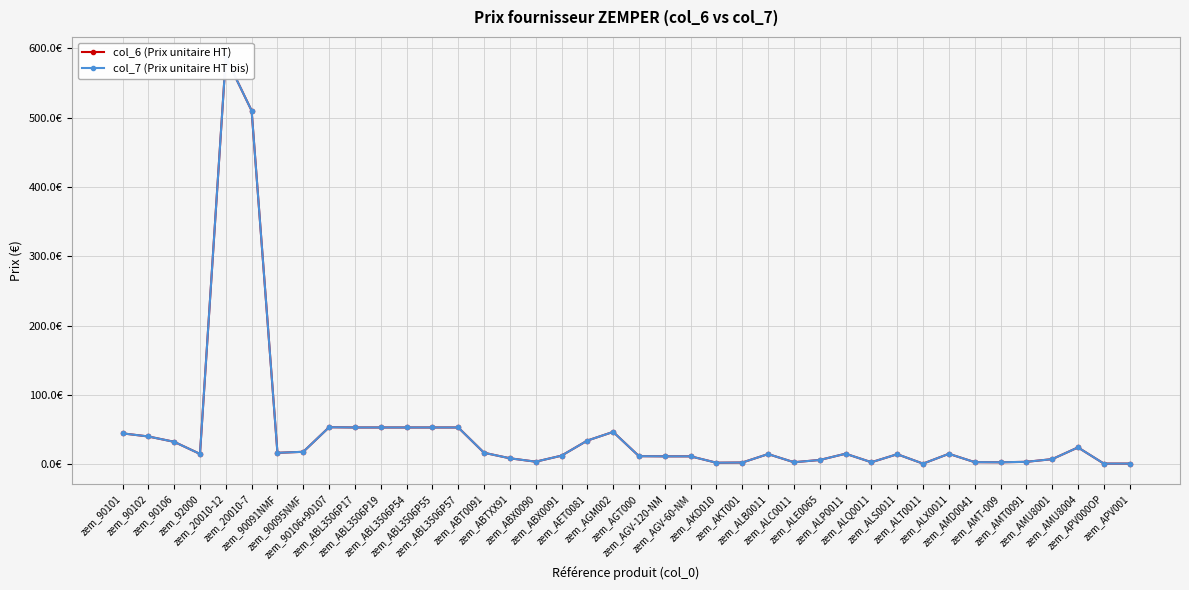

The value of col_7 (Prix unitaire HT bis) at zem_ALP0011 is 15.5. True or false?

True